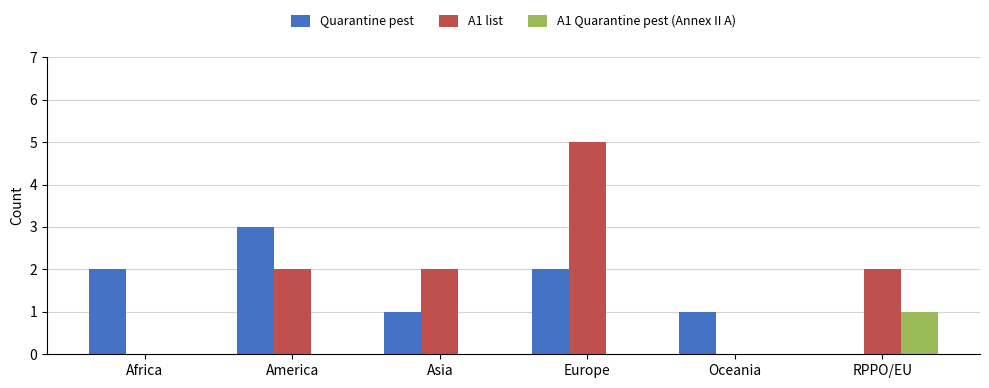

The value of A1 list at Africa is 3. True or false?

False